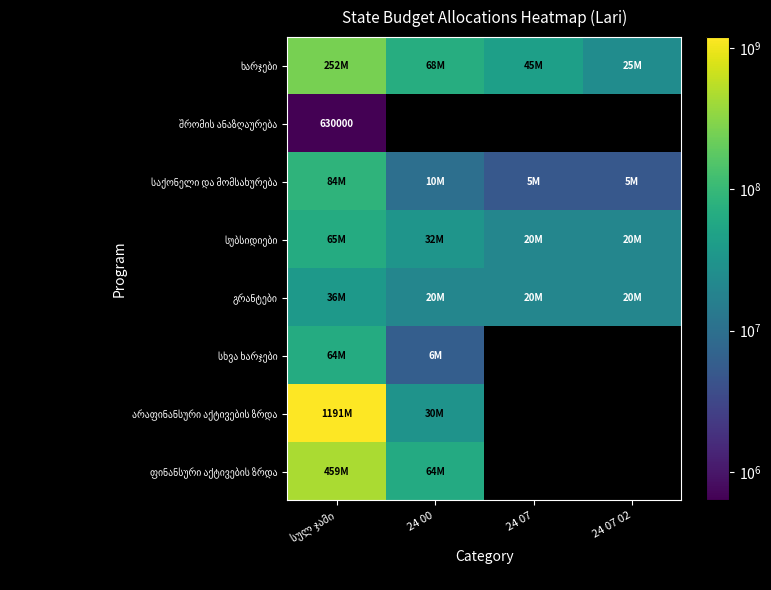

Which series changed the most between 24 00 and 24 07?

ხარჯები